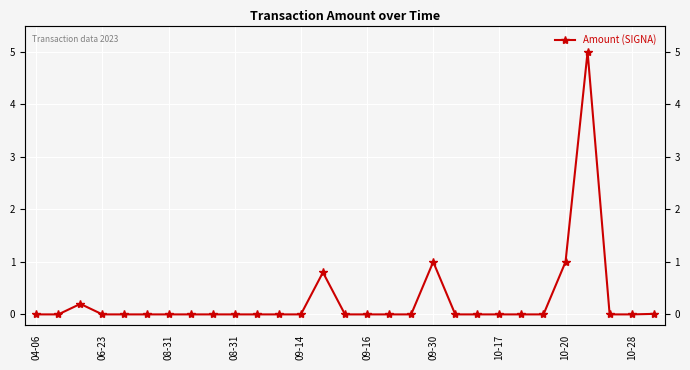

Which label corresponds to the largest value in the chart?

25